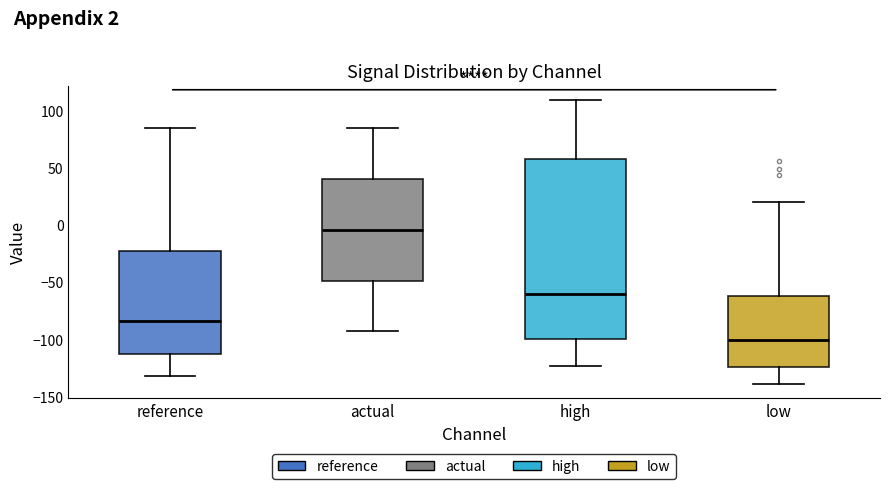

Comparing the boxes themselves (not the whiskers), which one is the tallest?

high